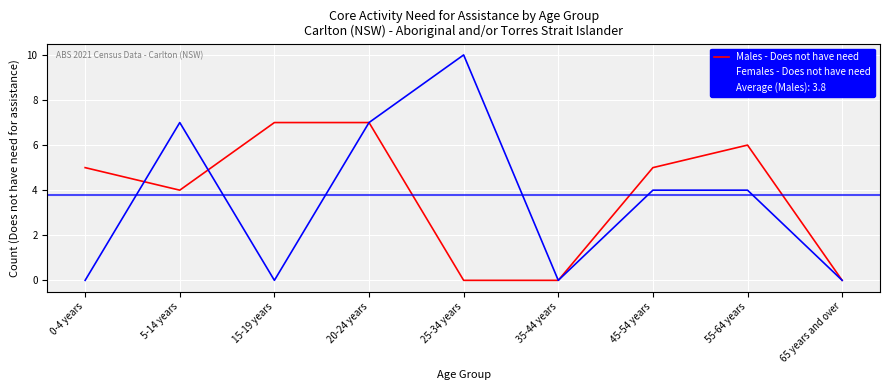

What is the sum of all Males - Does not have need values?

34